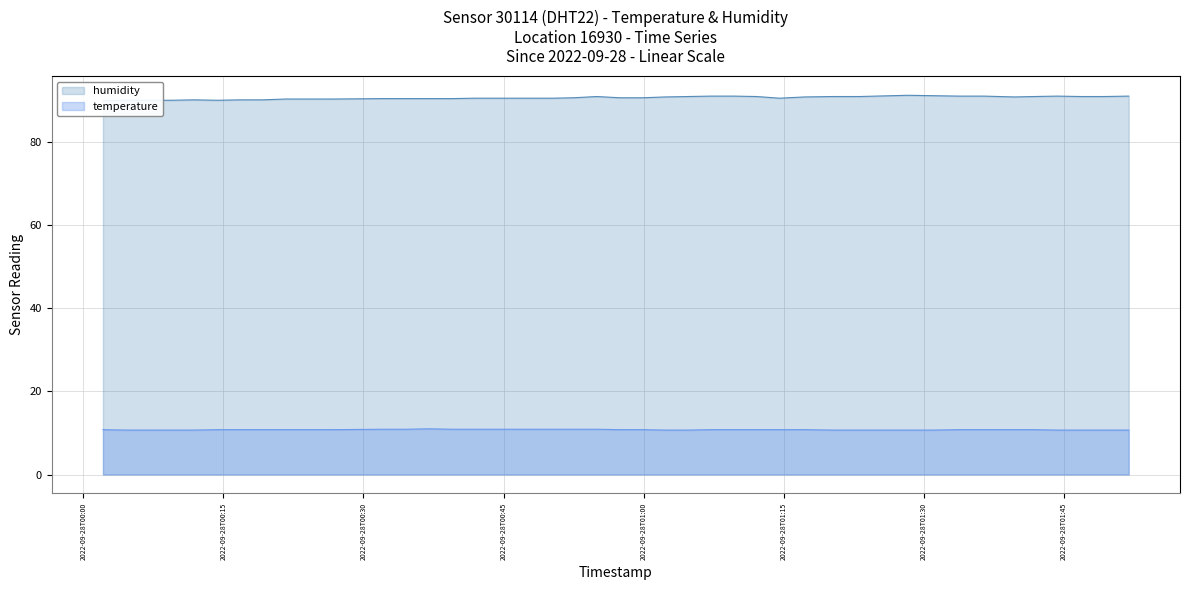

Is the value of temperature at 30 greater than the value of humidity at 22?

No